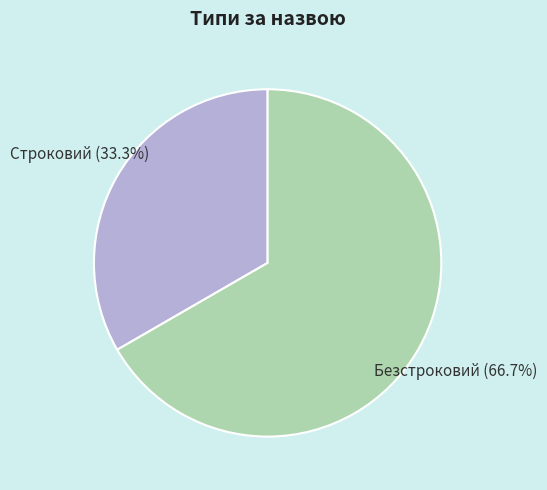

To the nearest percent, what is the difference between the Безстроковий and Строковий slice percentages?

33%